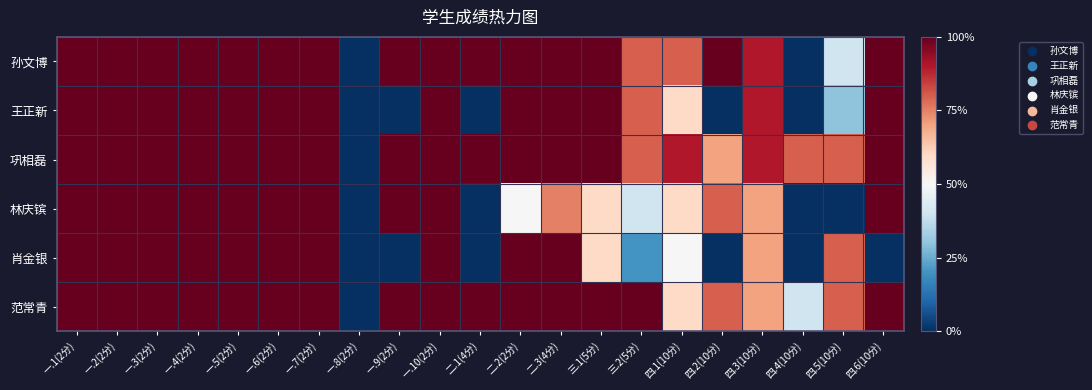

At which category does the chart reach its peak across all series?

一.1(2分)